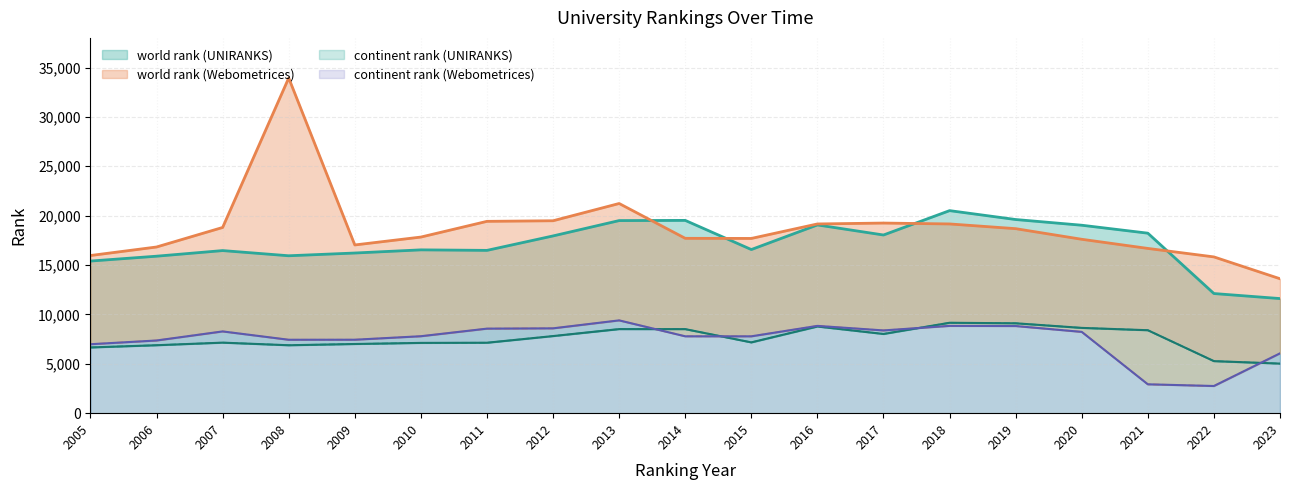

True or false: world rank (Webometrices) and continent rank (UNIRANKS) intersect in this chart.

False